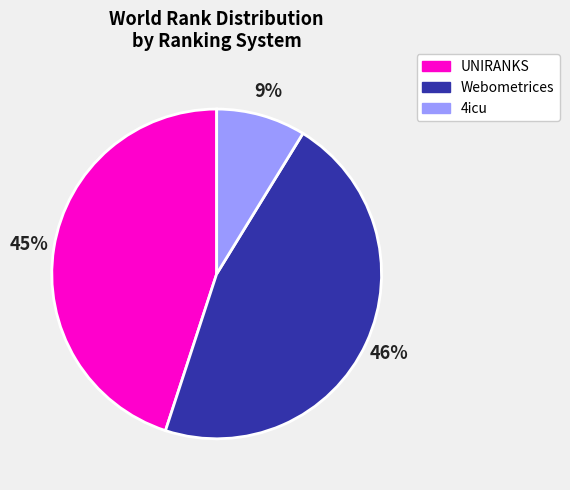

Is there any slice that represents more than half of the pie?

No